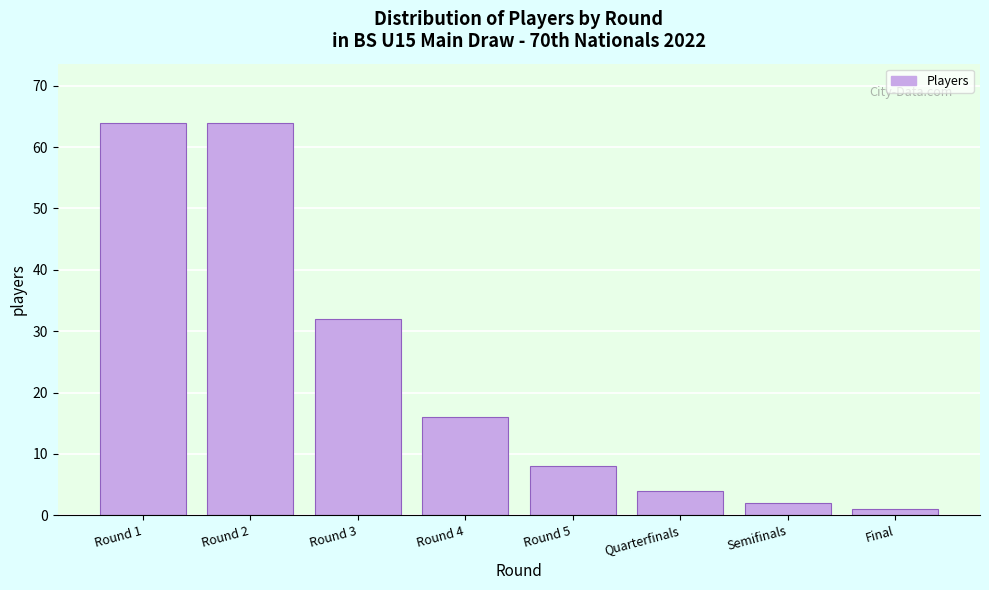

Reading right to left, extract all data points from this chart.

Final=1	Semifinals=2	Quarterfinals=4	Round 5=8	Round 4=16	Round 3=32	Round 2=64	Round 1=64